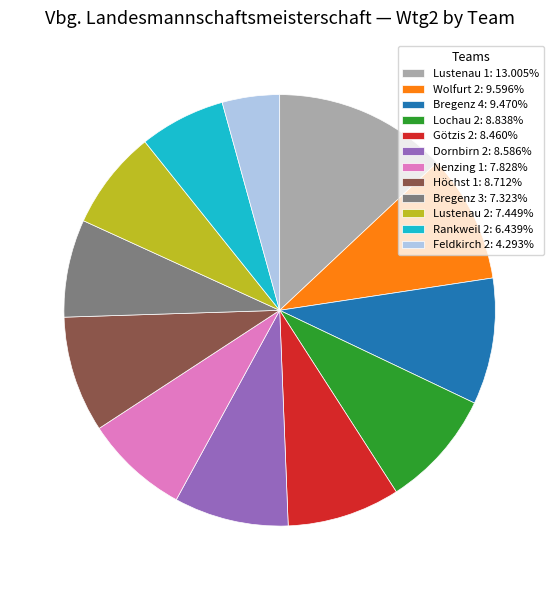

Approximately how many times larger is the value at Dornbirn 2: 8.586% compared to Nenzing 1: 7.828%?

1.1